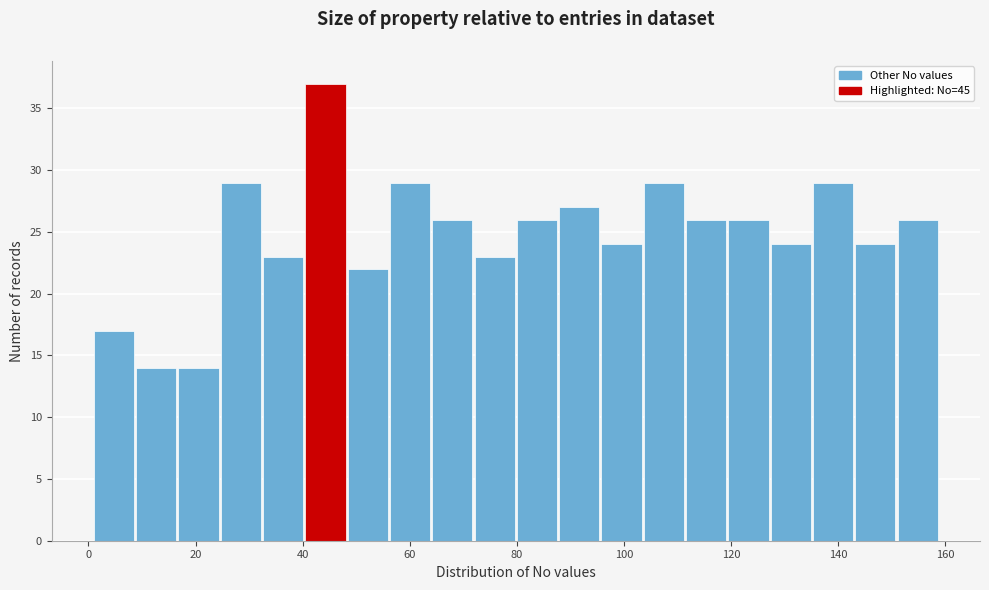

Around what value on the x-axis is the tallest bar? Give the approximate position of its centre, as read against the axis.

44